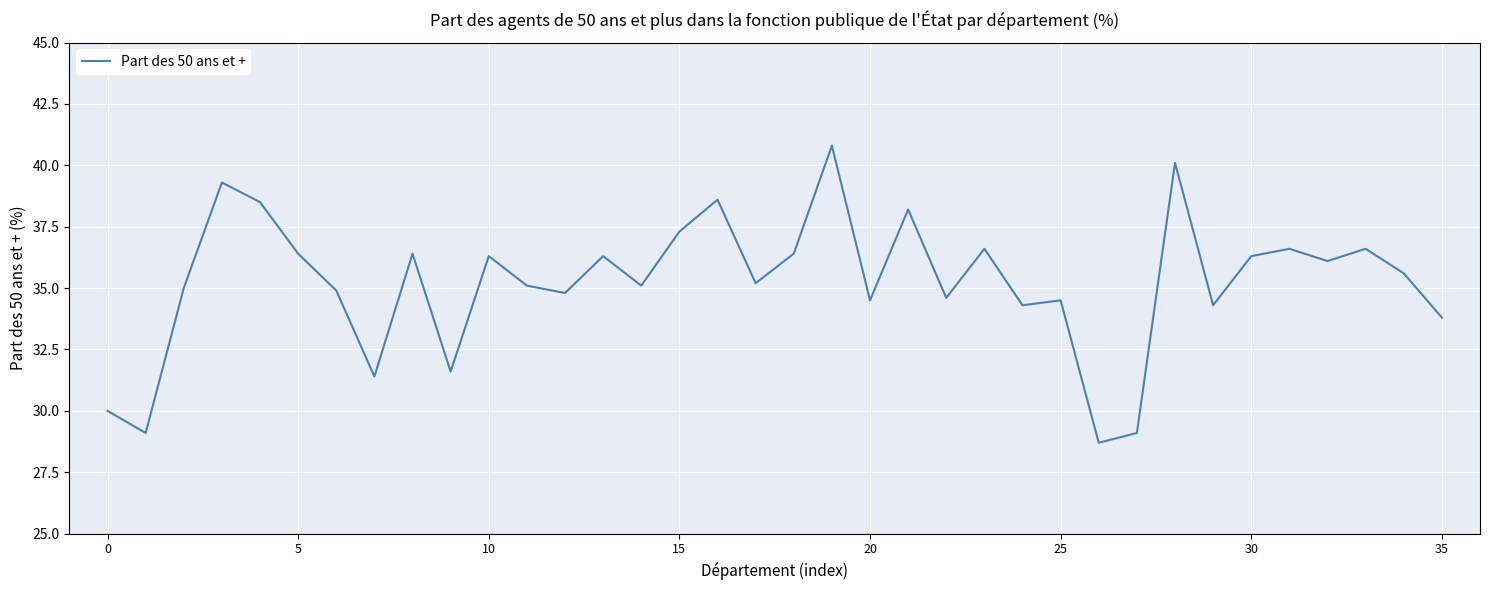

What is the maximum value shown in the chart?

40.8